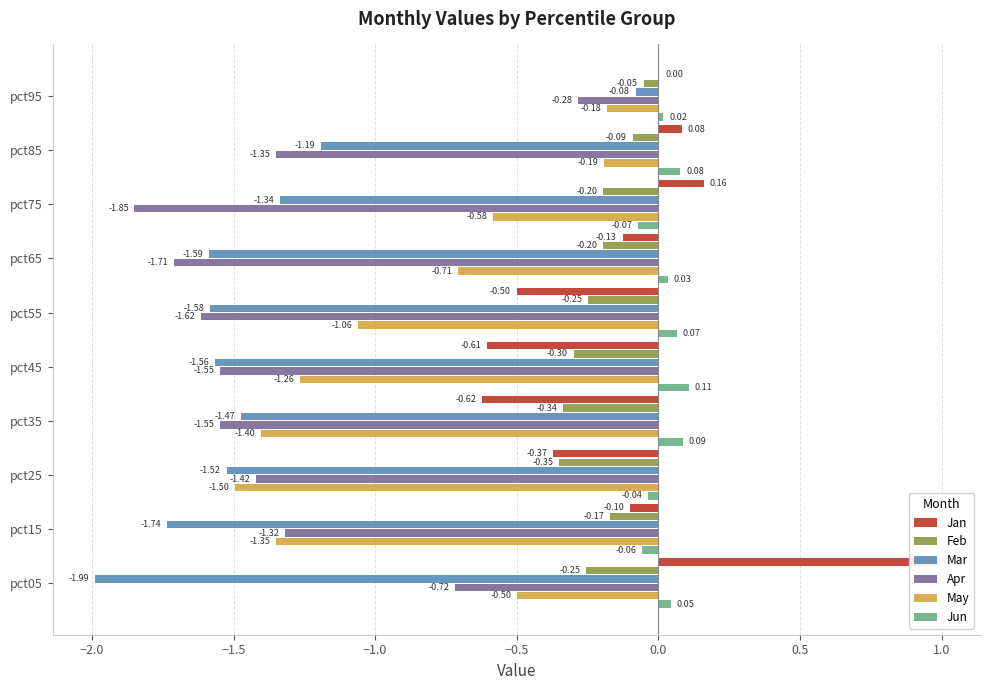

List the series in order of their peak value, highest first.

Jan, Jun, Feb, Mar, May, Apr